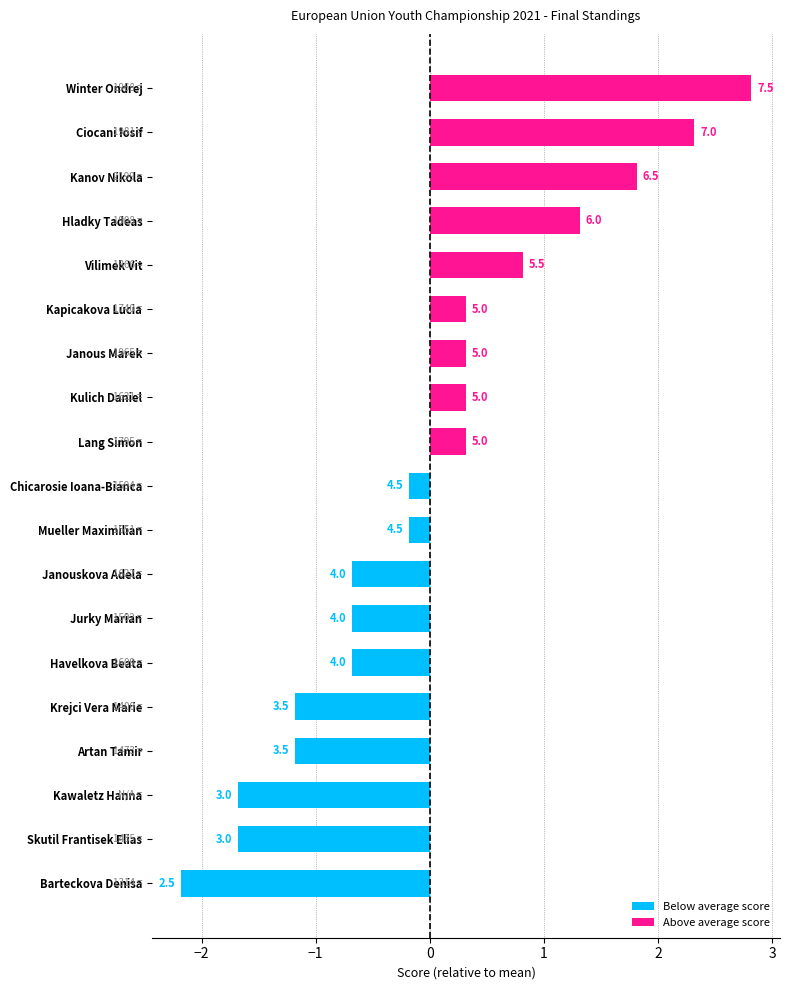

What is the maximum value shown in the chart?

2.8